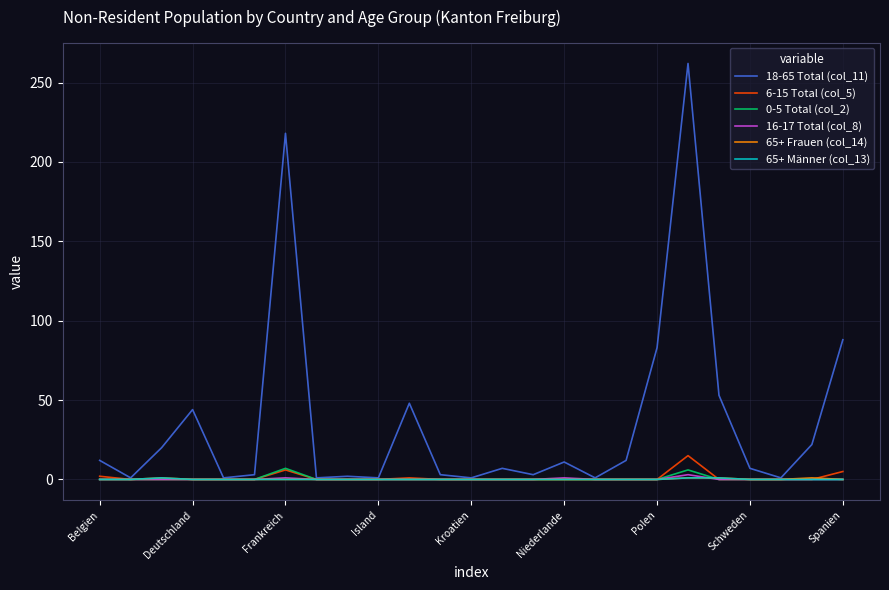

Which series has the largest total across all categories?

18-65 Total (col_11)